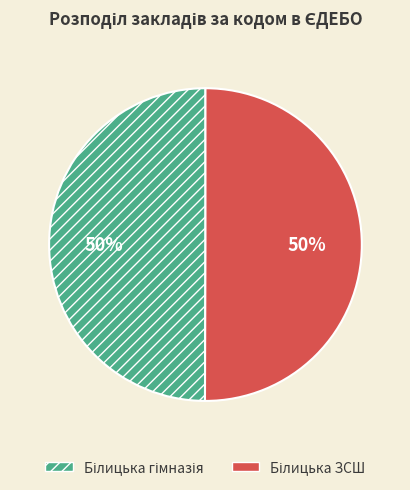

To the nearest percent, what is the average slice percentage?

50%